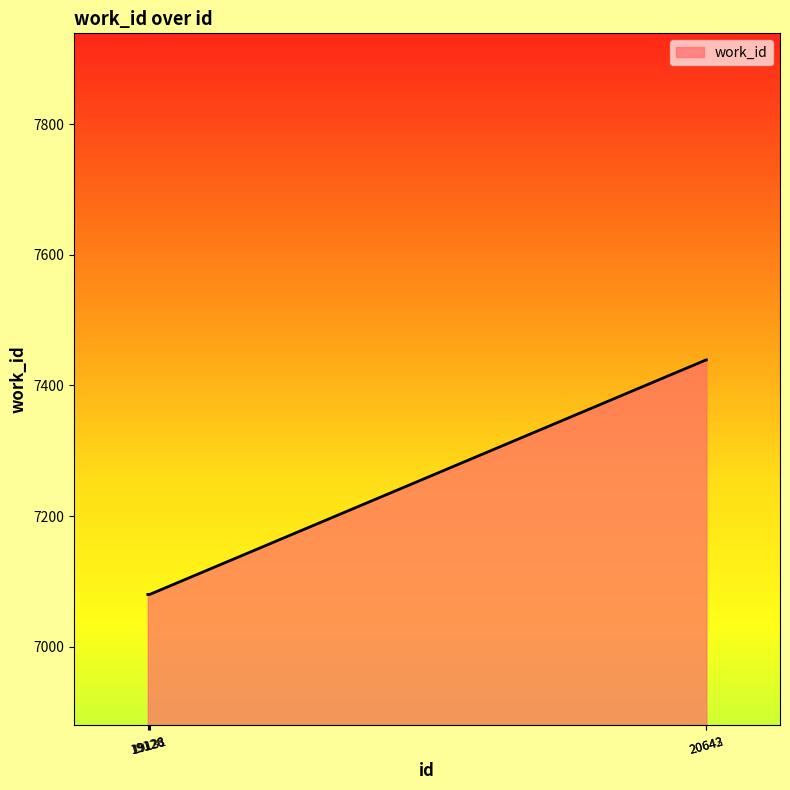

Which has a higher value, 20642 or 19126?

20642